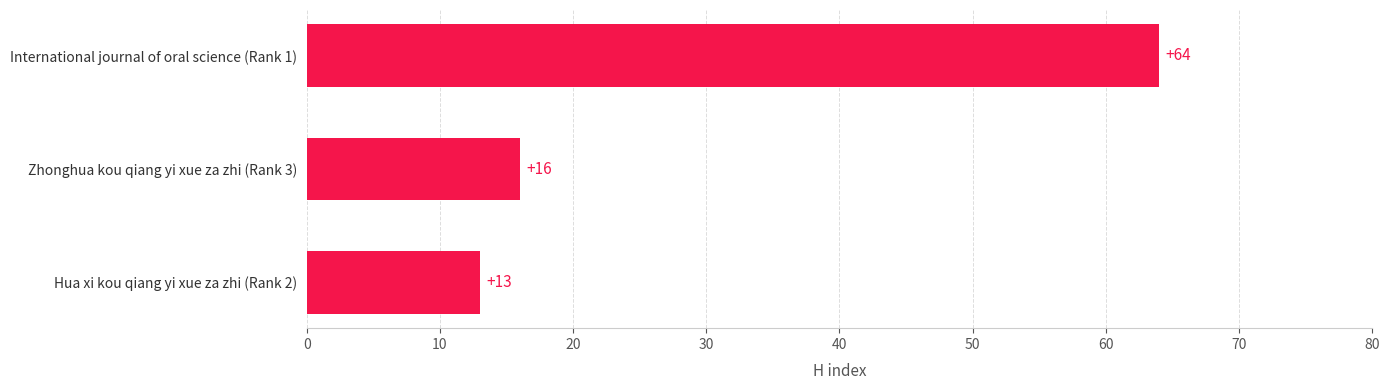

What is the change in value from Zhonghua kou qiang yi xue za zhi (Rank 3) to International journal of oral science (Rank 1)?

+48